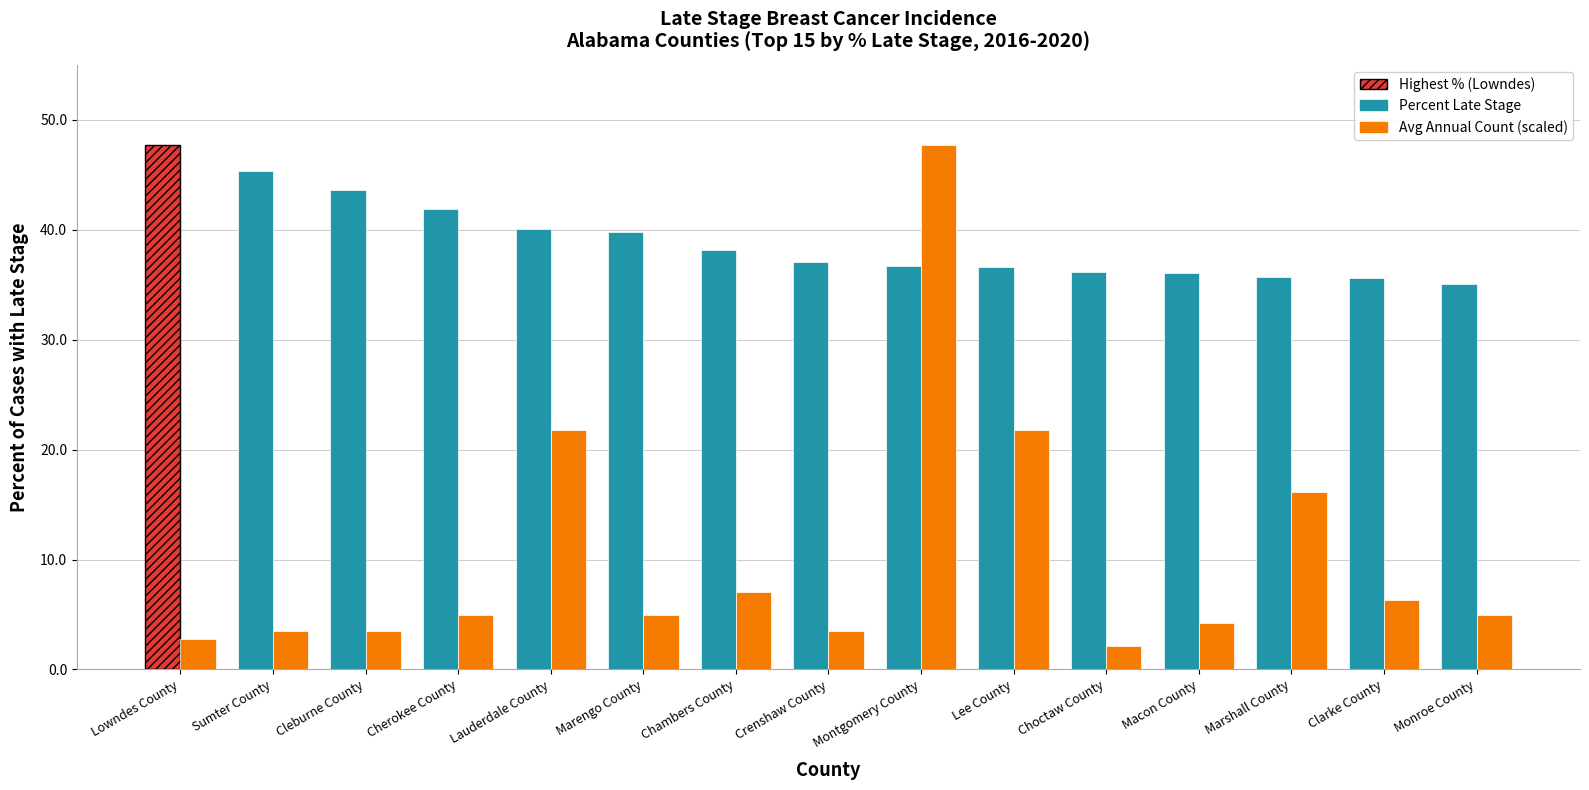

The value of Avg Annual Count (scaled) at Lauderdale County is 21.7. True or false?

True